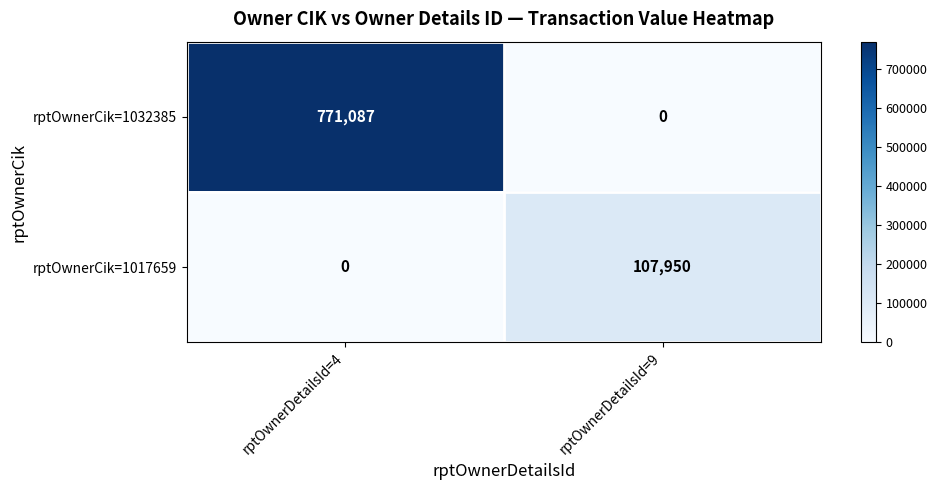

True or false: rptOwnerCik=1032385 has a value of 464220 at rptOwnerDetailsId=9.

False